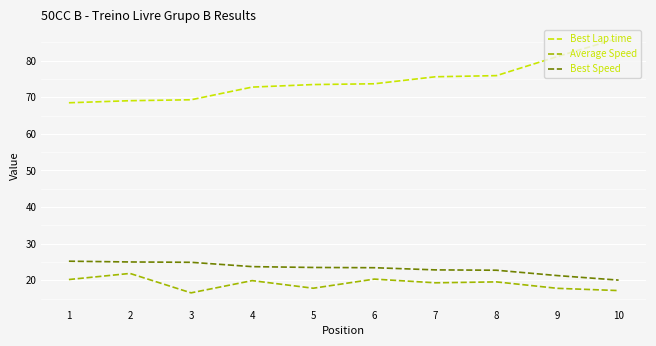

What is the difference between the maximum and second lowest values in the Average Speed series?

4.7